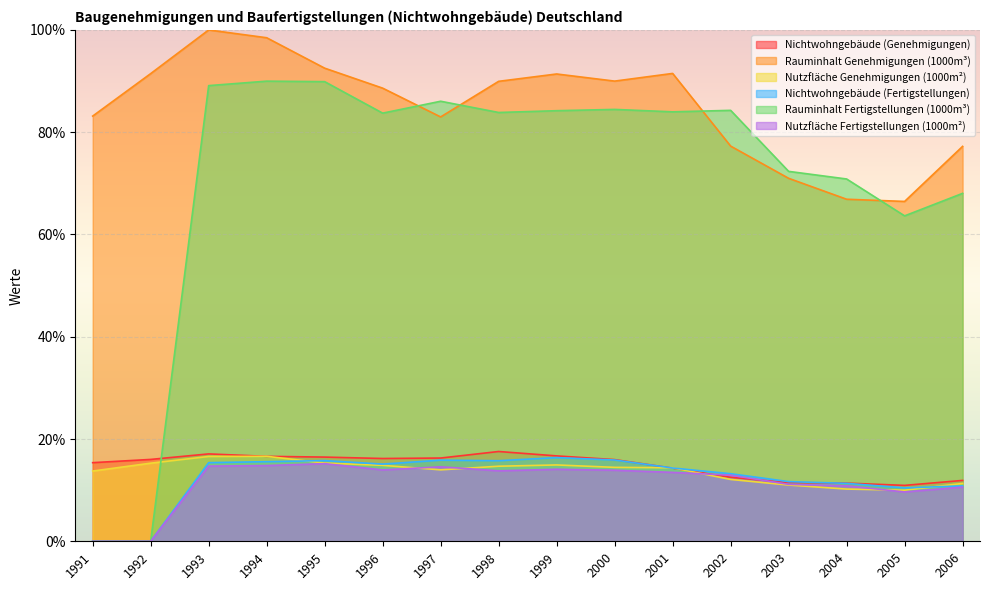

Is it true that Rauminhalt Fertigstellungen (1000m³) equals 49.3 at 1998?

False